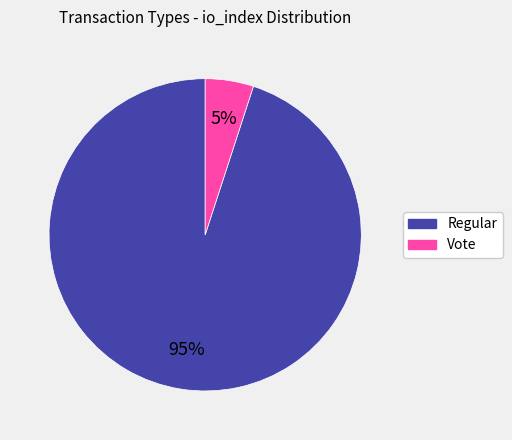

Which slice is the largest?

Regular